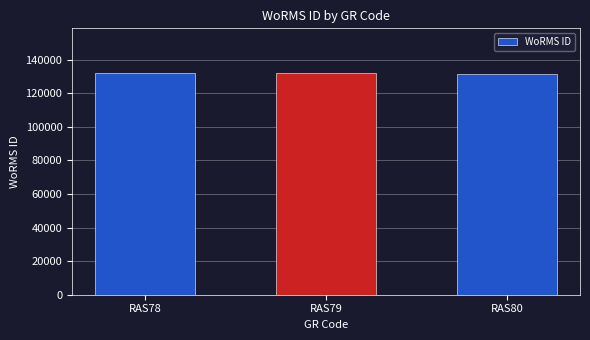

What is the difference between the second highest and minimum values?

458